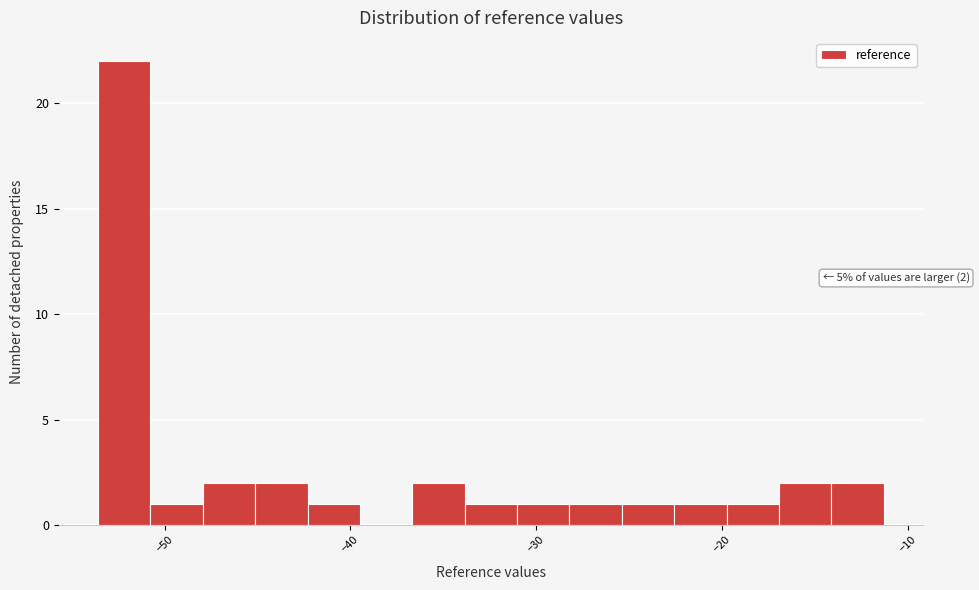

Around what value on the x-axis is the tallest bar? Give the approximate position of its centre, as read against the axis.

-52